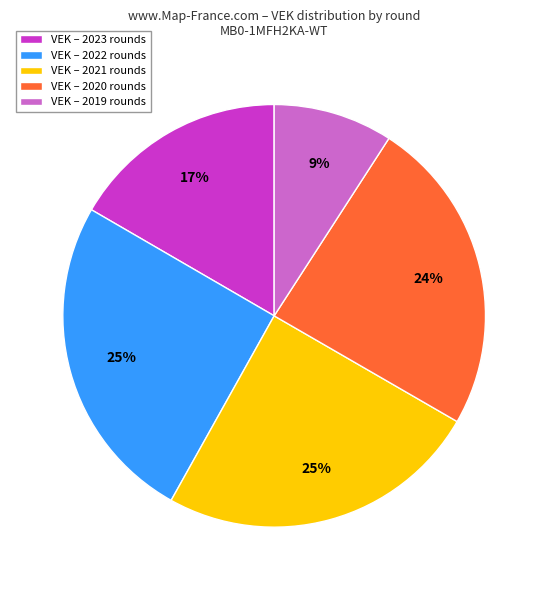

To the nearest percent, what is the difference between the largest and smallest slice percentages?

16%